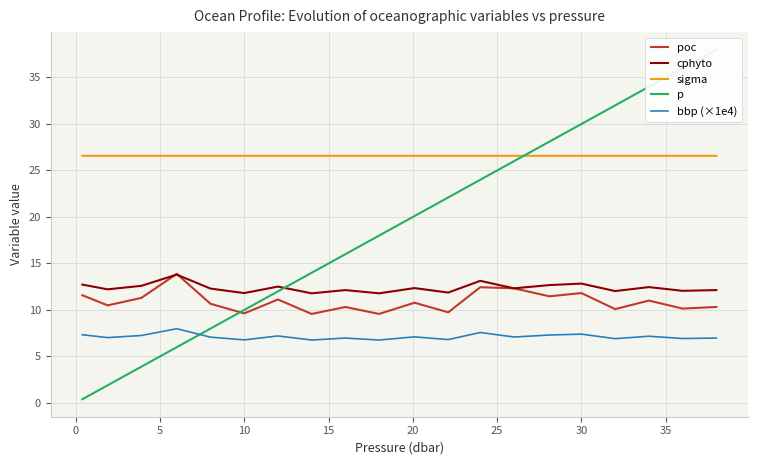

What is the maximum value for sigma?

26.6